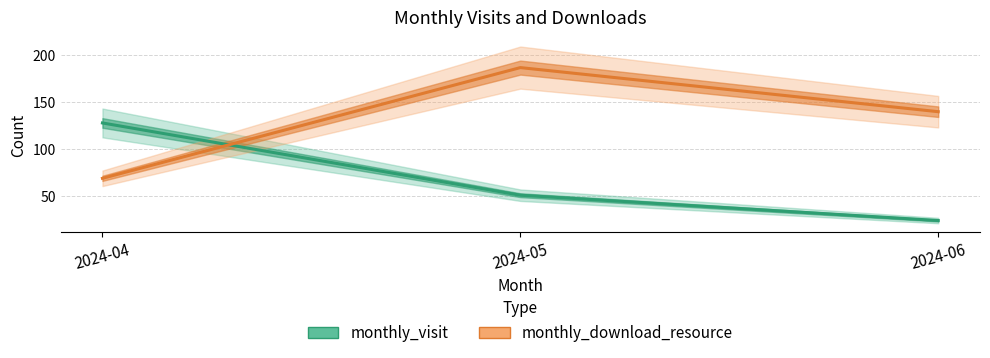

Where does the monthly_visit series first go above 51?

2024-04